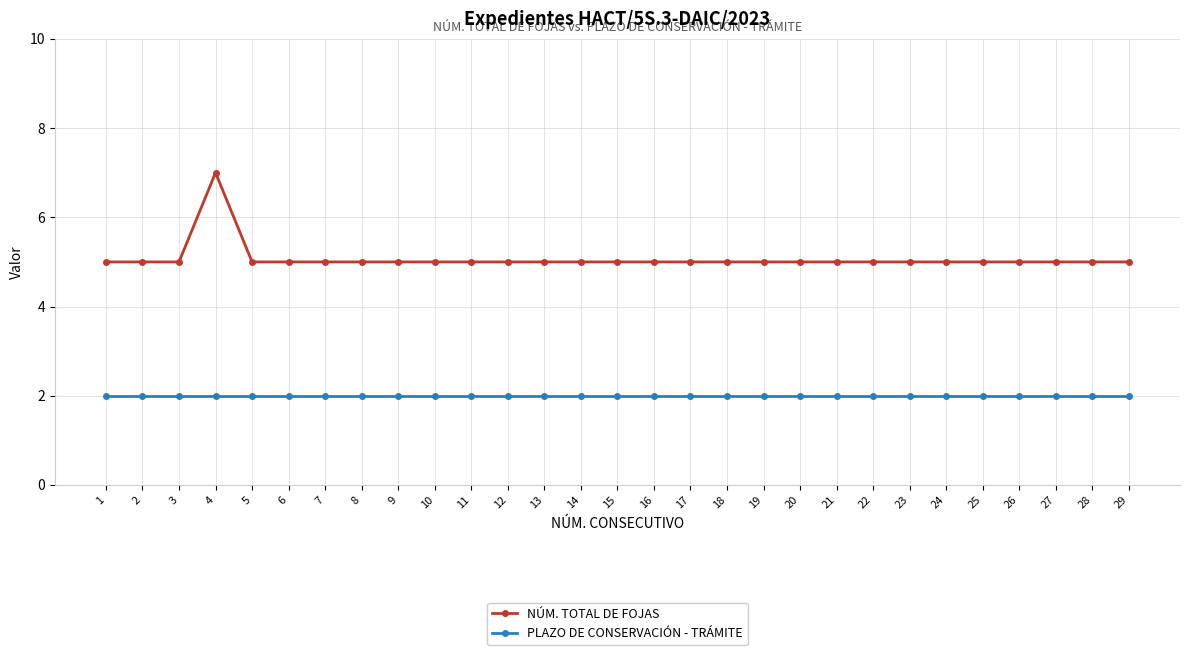

At 8, list the series in order from smallest to largest.

PLAZO DE CONSERVACIÓN - TRÁMITE, NÚM. TOTAL DE FOJAS